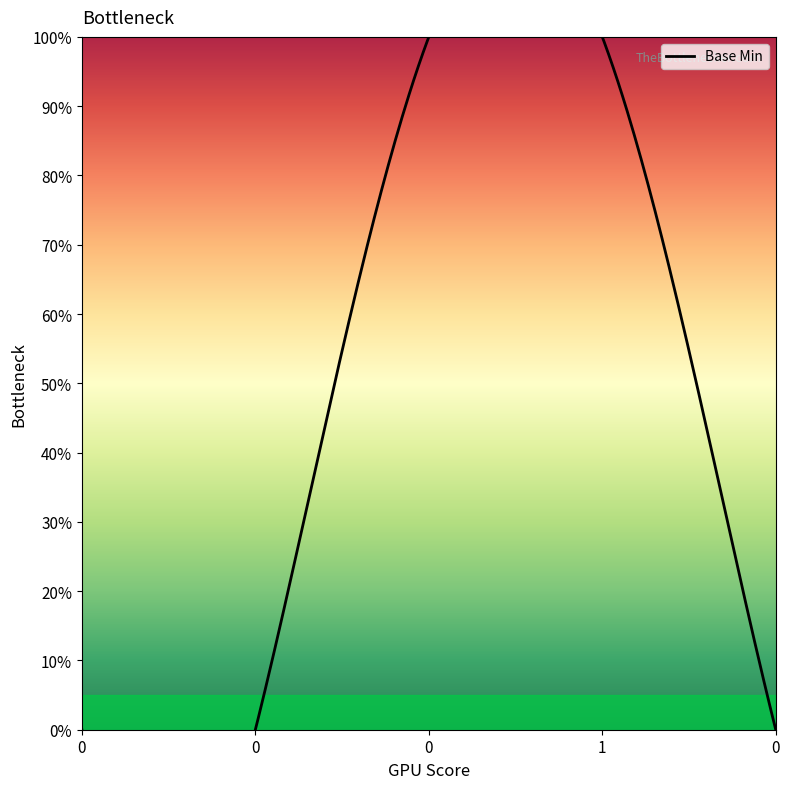

What is the change in value from 0 to 1?

+1